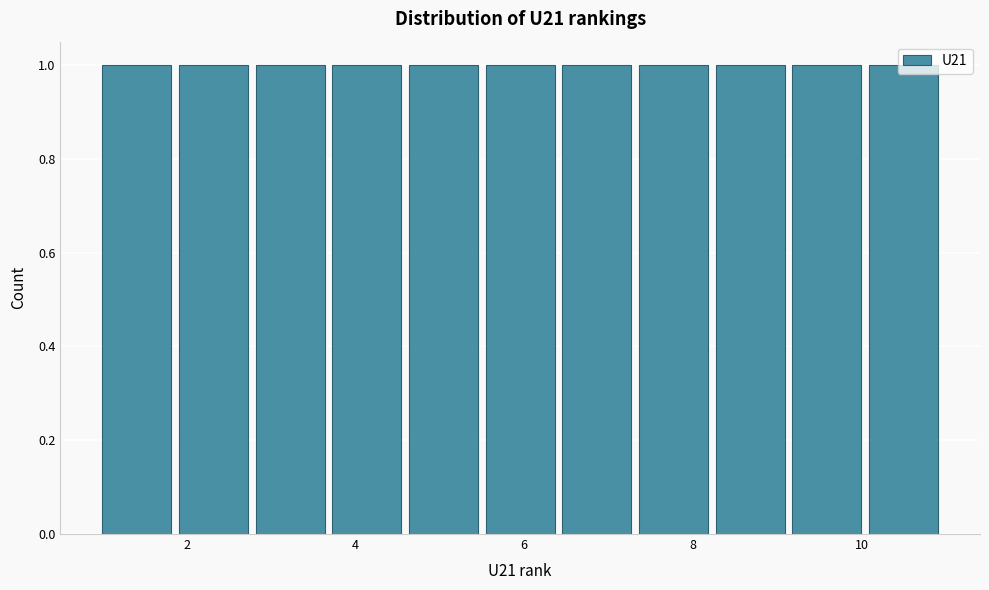

Reading left to right, transcribe this chart: for each bar, give the range it covers on the x-axis and its height. Neither the bar edges nor the heights are printed on the chart, so give them approximately, as read against the axes.

1.0 to 2.0: 1
2.0 to 2.8: 1
2.8 to 3.8: 1
3.8 to 4.6: 1
4.6 to 5.6: 1
5.6 to 6.4: 1
6.4 to 7.4: 1
7.4 to 8.2: 1
8.2 to 9.2: 1
9.2 to 10.0: 1
10.0 to 11.0: 1